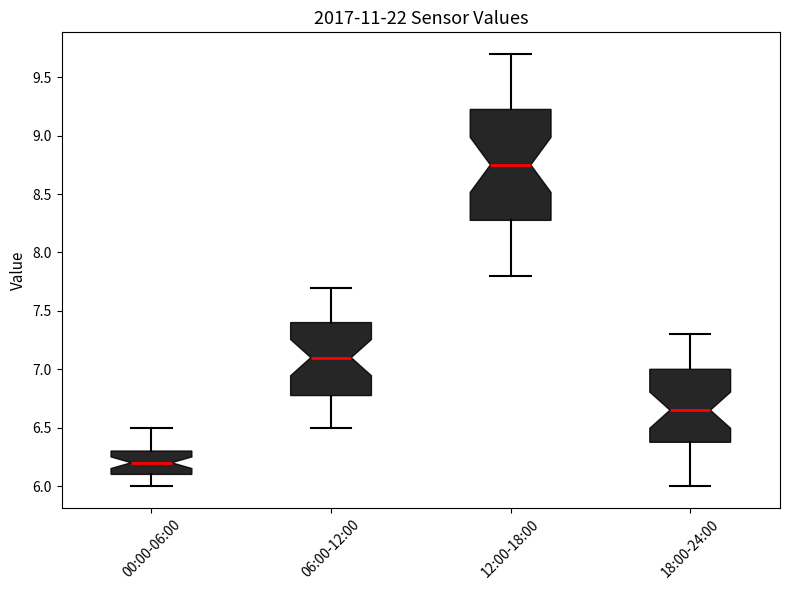

Reading left to right, read every box against the y-axis: the position of its median line, the range the box covers, and the ends of its whiskers. The values are not printed on the chart, so give them approximately, as read against the axis.

00:00-06:00: median 6.20, box 6.10 to 6.30, whiskers 6.00 to 6.50
06:00-12:00: median 7.10, box 6.80 to 7.40, whiskers 6.50 to 7.70
12:00-18:00: median 8.75, box 8.30 to 9.25, whiskers 7.80 to 9.70
18:00-24:00: median 6.65, box 6.40 to 7.00, whiskers 6.00 to 7.30